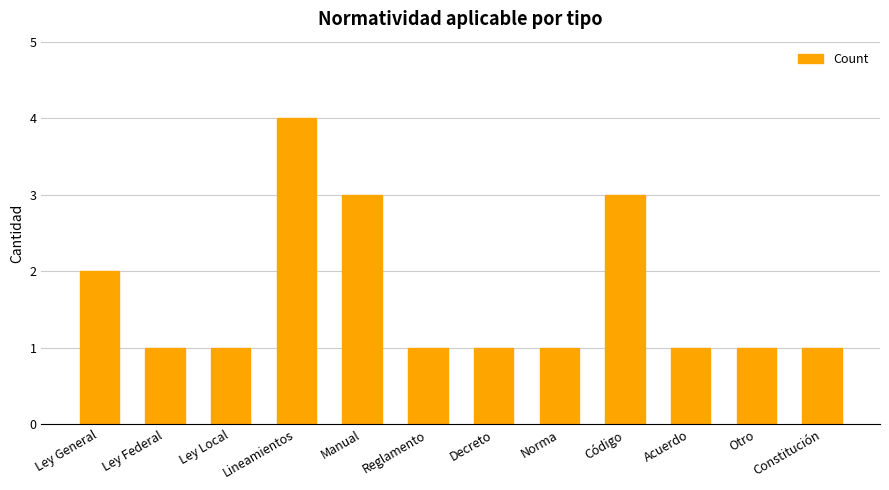

The chart shows a value of 1 at Norma. True or false?

True